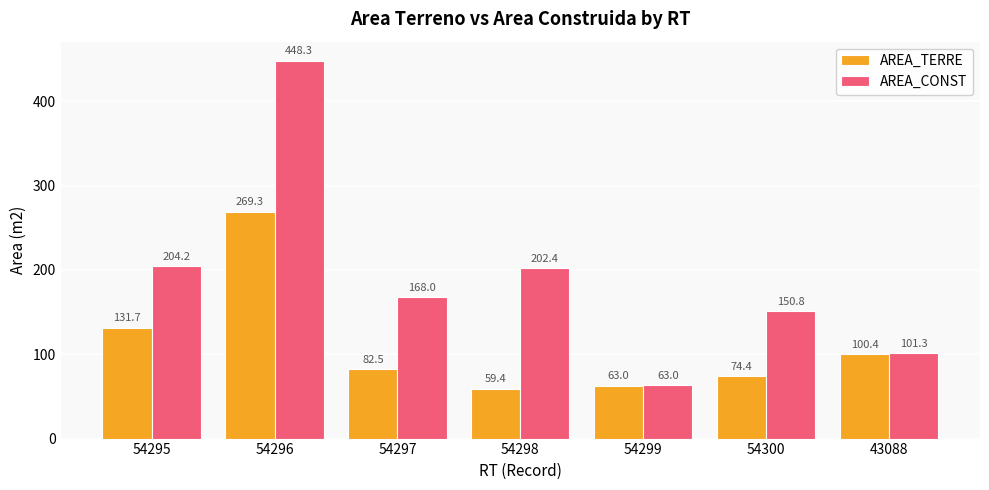

What is the greatest value displayed?

448.3